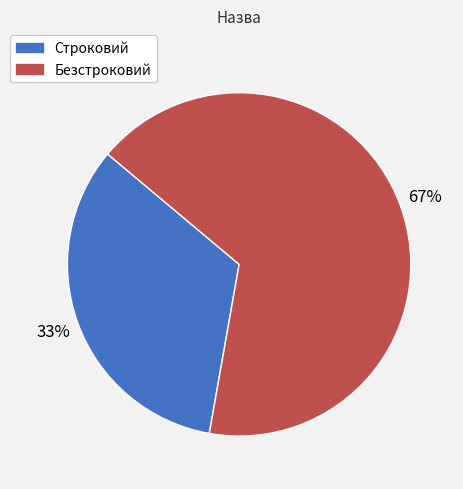

Rank the categories by value from lowest to highest.

Строковий, Безстроковий